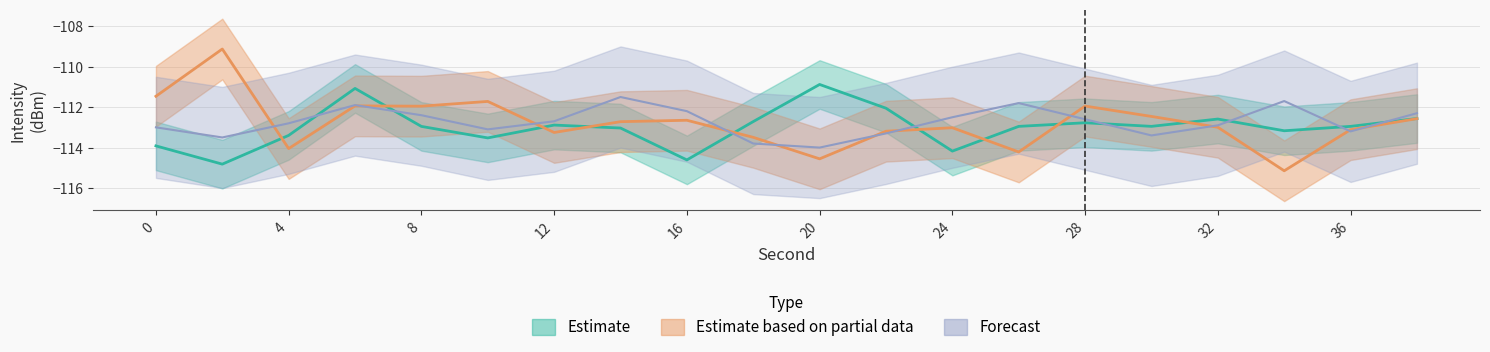

At which label is Estimate based on partial data closest to -112?

8